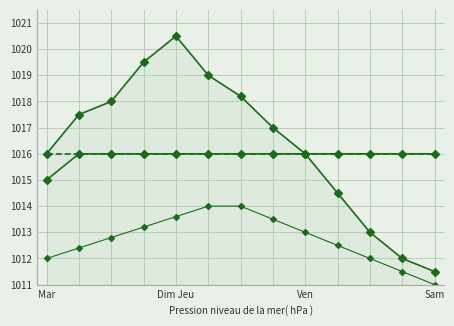

Count the number of categories in the chart.

13